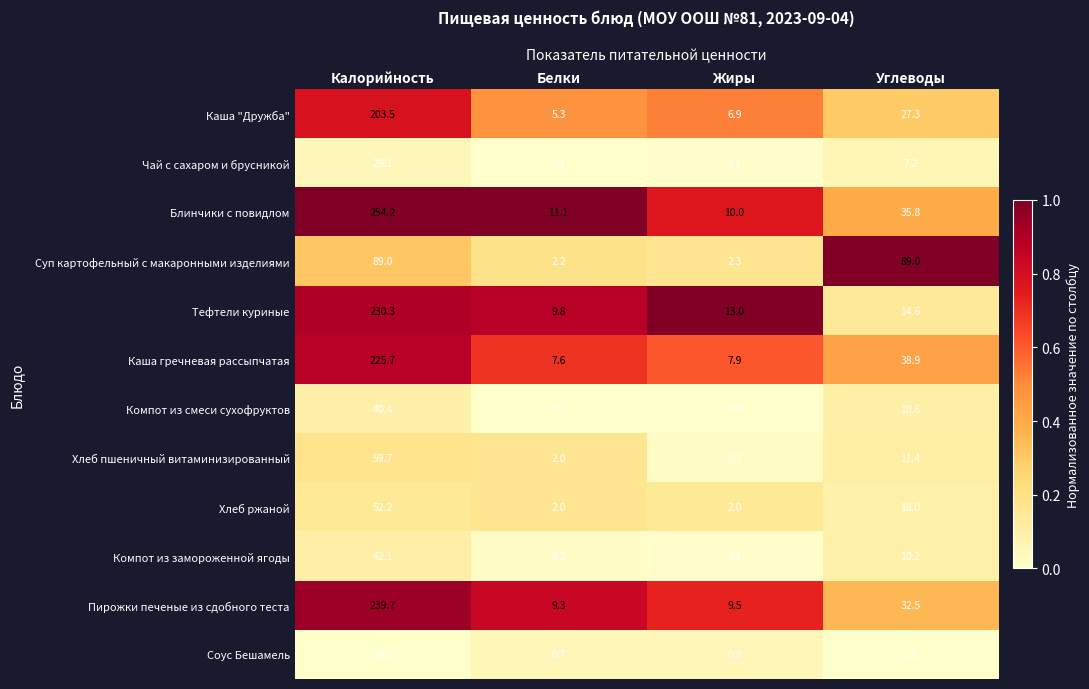

How many values in the Каша гречневая рассыпчатая series exceed 38?

2